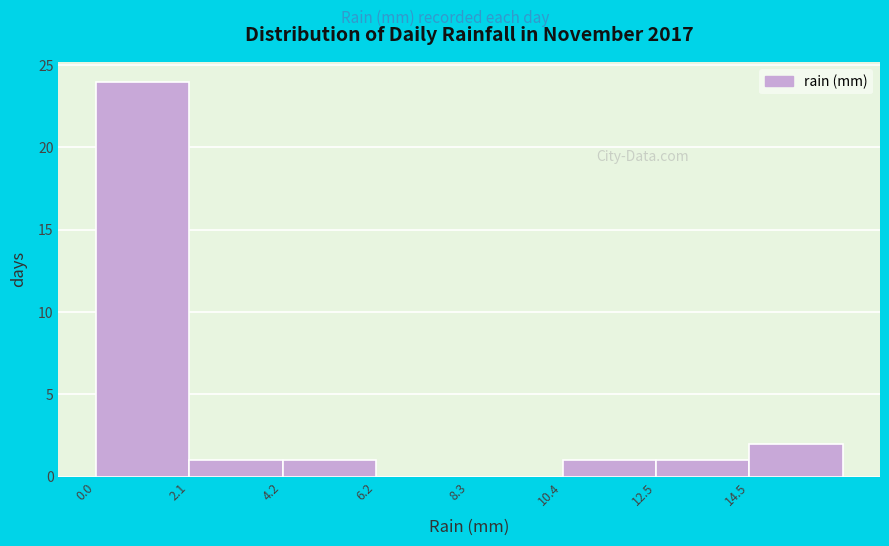

What is the height of the bar covering 0.0 to 2.0 on the x-axis? Neither the bar edges nor the heights are printed on the chart, so give them approximately, as read against the axes.

24